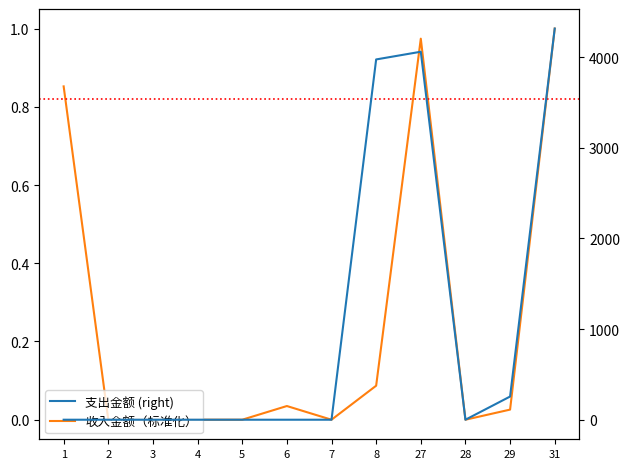

Does the chart display data point markers on the line(s)?

No